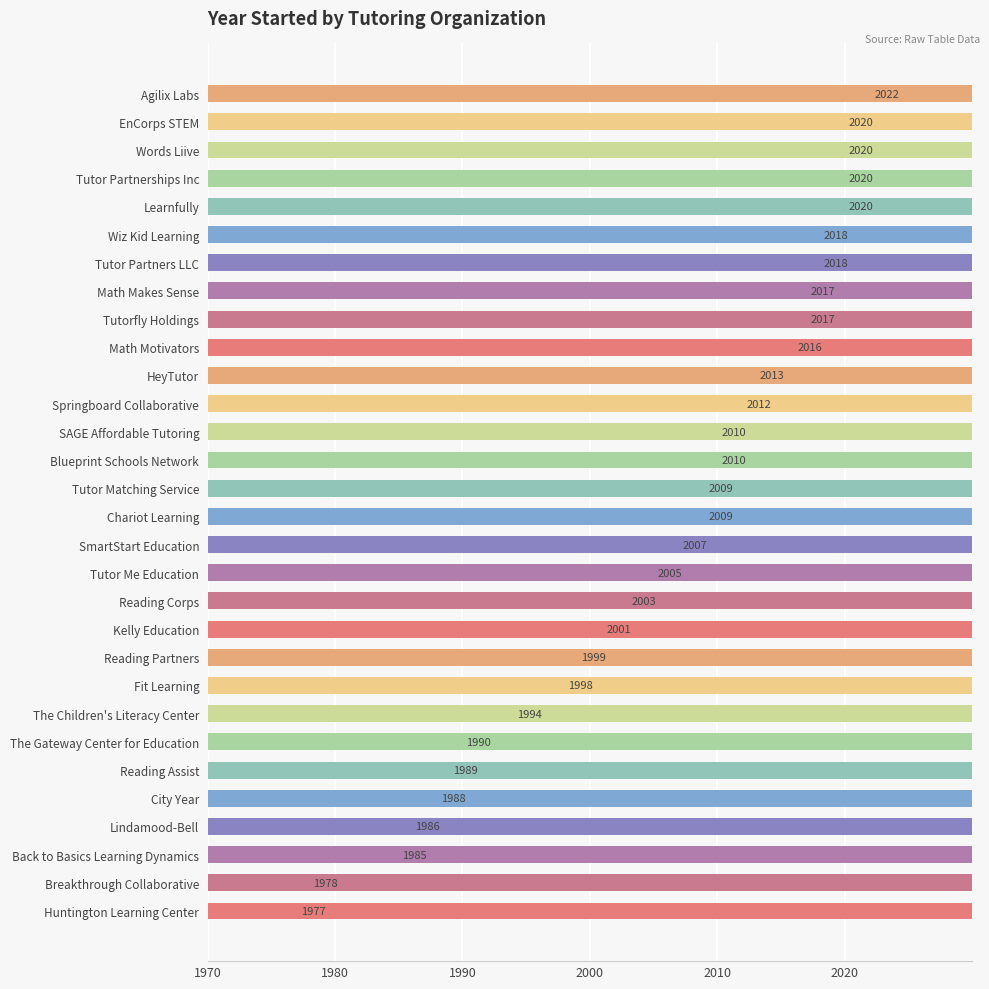

What is the change in value from Reading Corps to Math Motivators?

+13